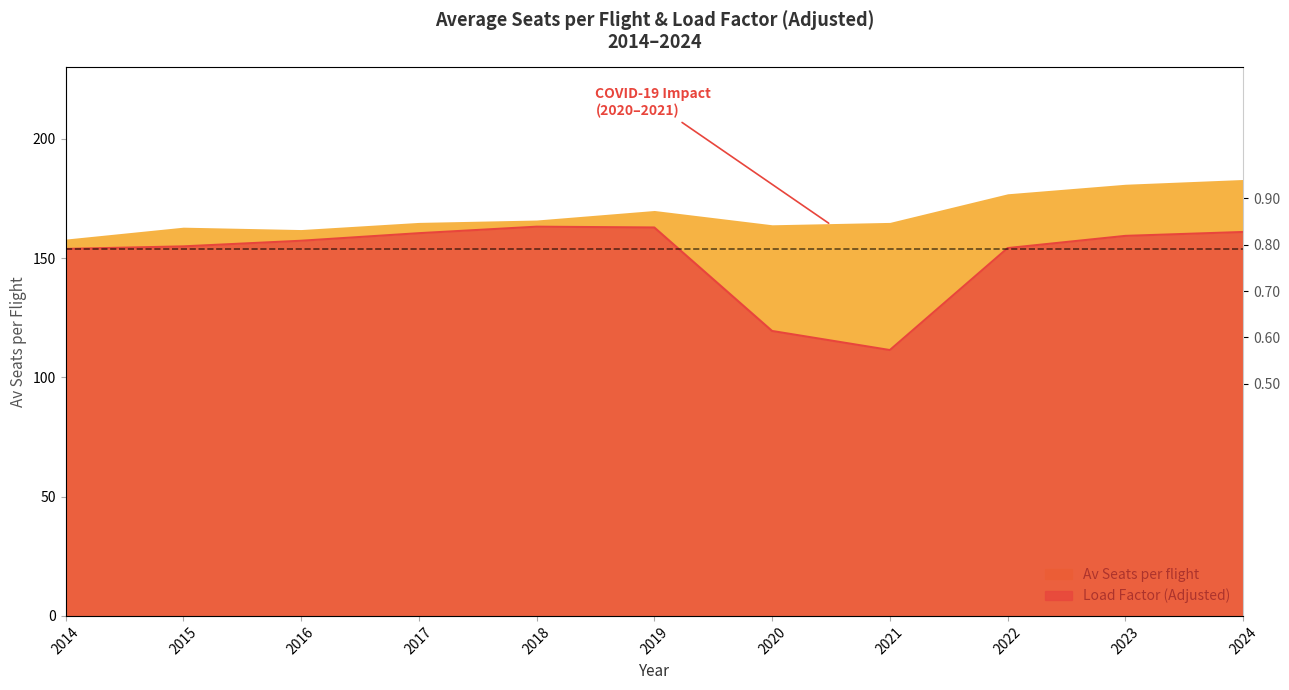

What is the difference between the maximum and second lowest values in the Av Seats per flight series?

21.0